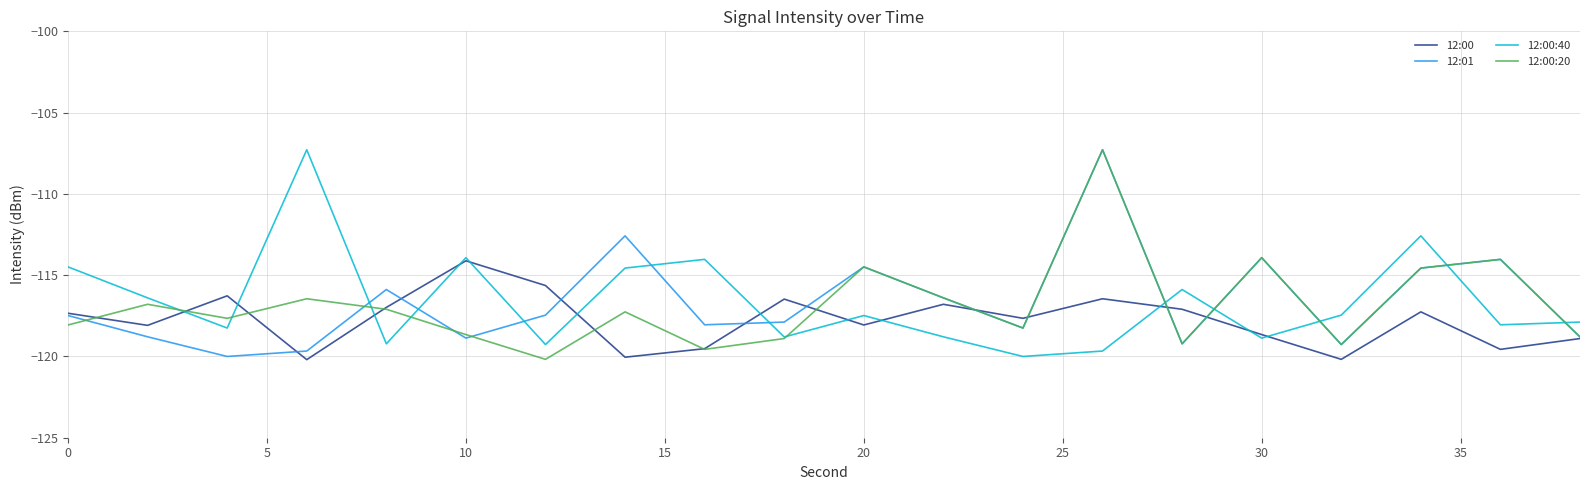

In 12:01, how many points are higher than both neighbors (excluding endpoints)?

6